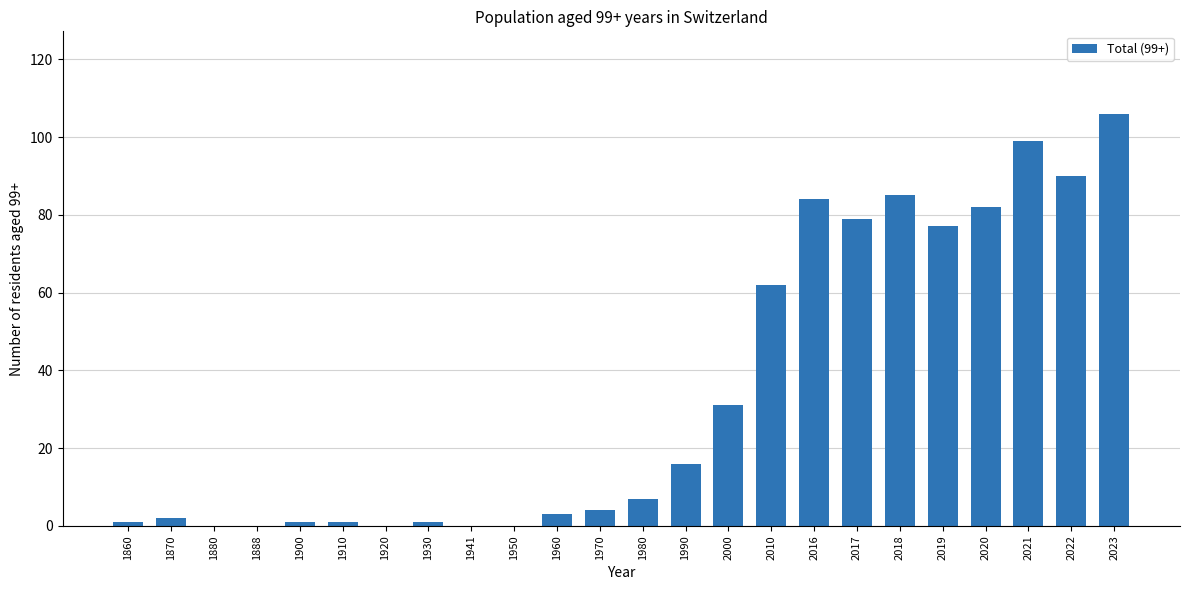

How many data points does each series have?

24